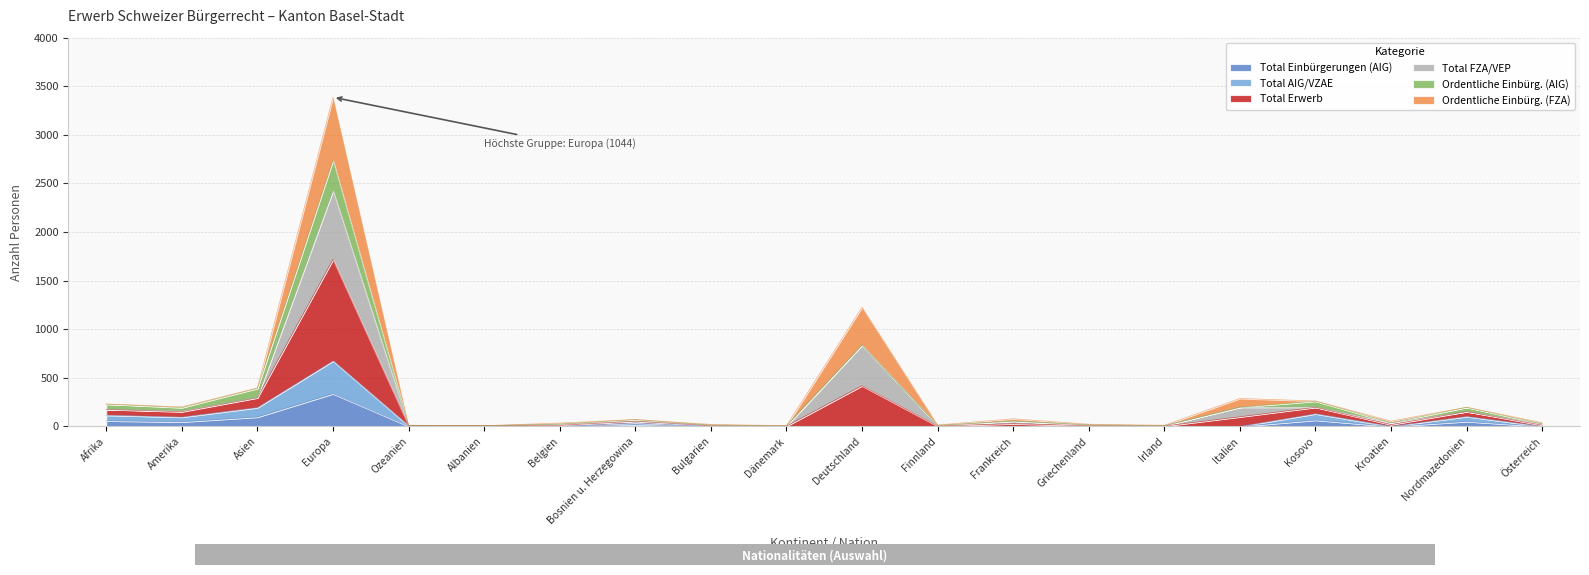

Which has a higher value, Finnland or Albanien?

Albanien